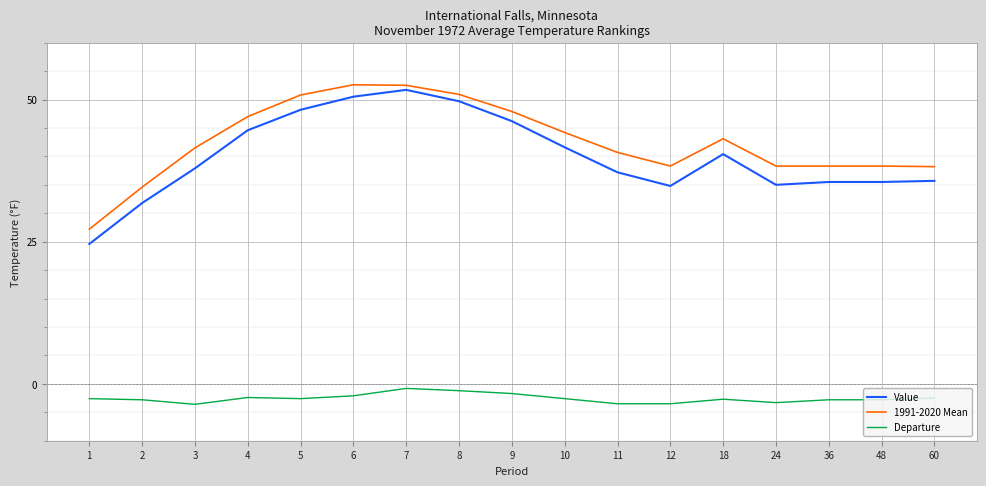

What is the difference between the maximum and minimum values in the Departure series?

2.8